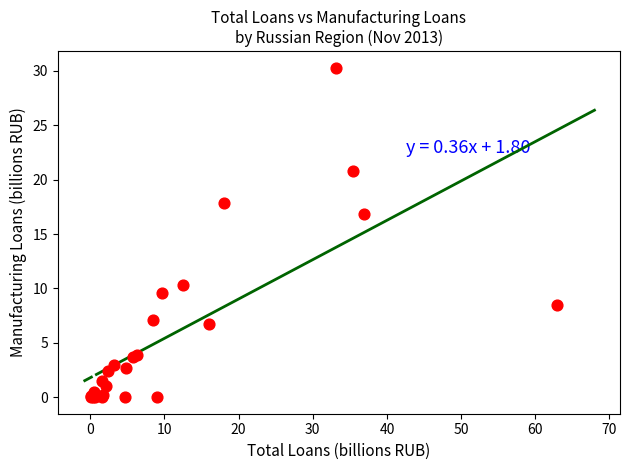

What Y value in the scatter plot is closest to 15?

16.8